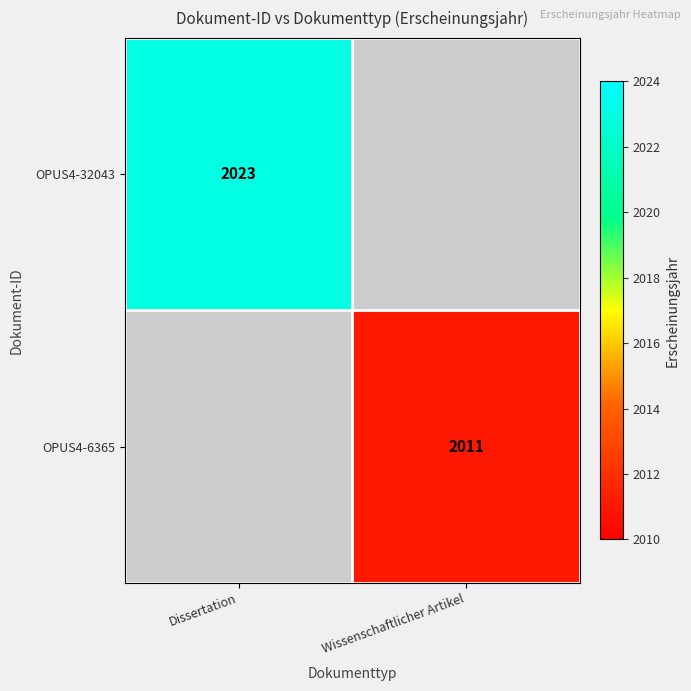

How many series are shown in this chart?

2